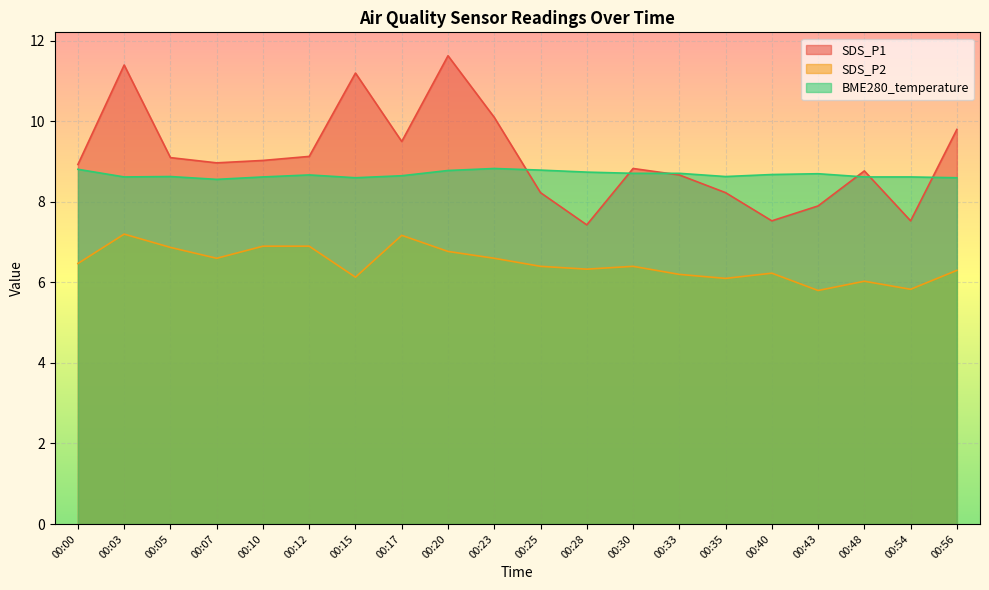

Is it true that SDS_P2 equals 6.6 at 00:07?

True